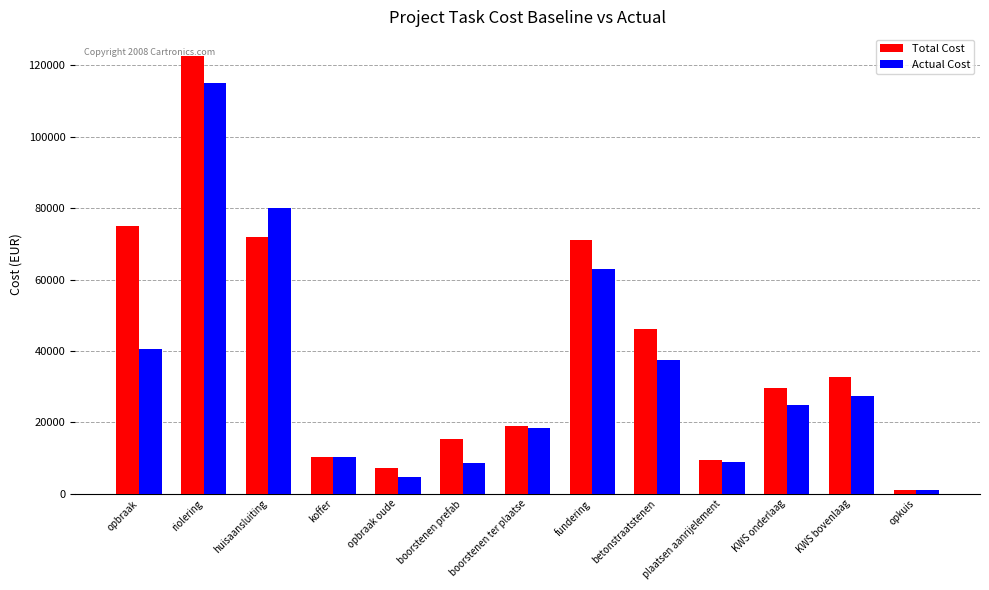

What is the difference between the highest and lowest values at KWS bovenlaag?

5395.0